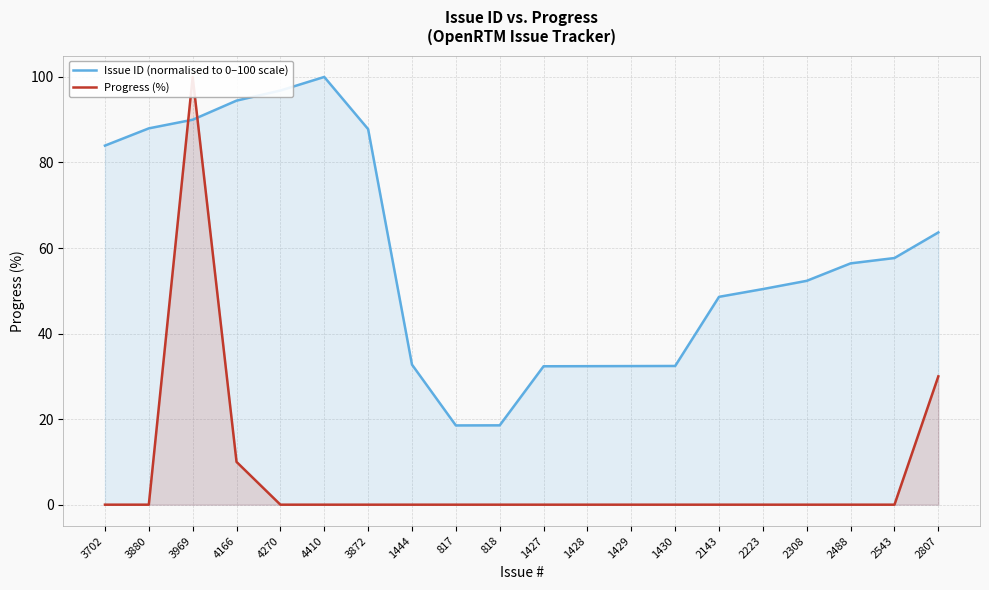

Which category has the lowest value across all series?

3702